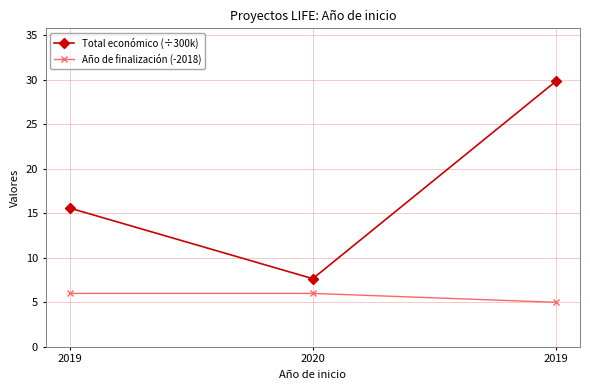

What is the maximum value shown in the chart?

29.8